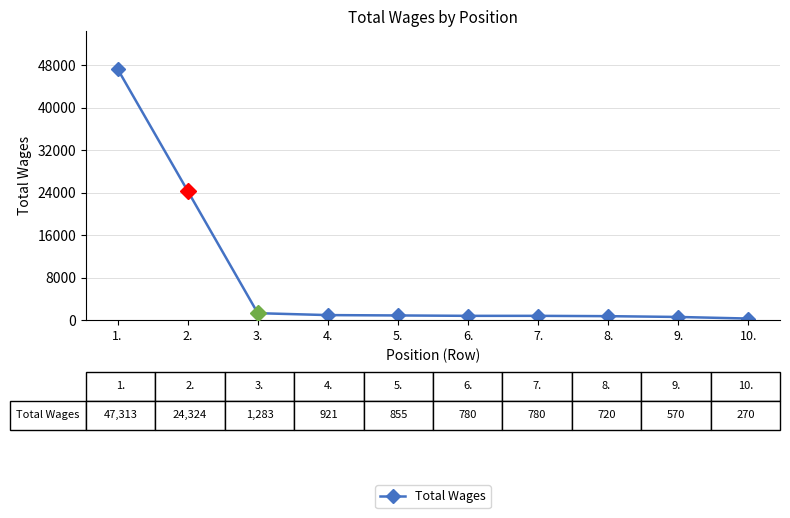

What is the greatest value displayed?

47313